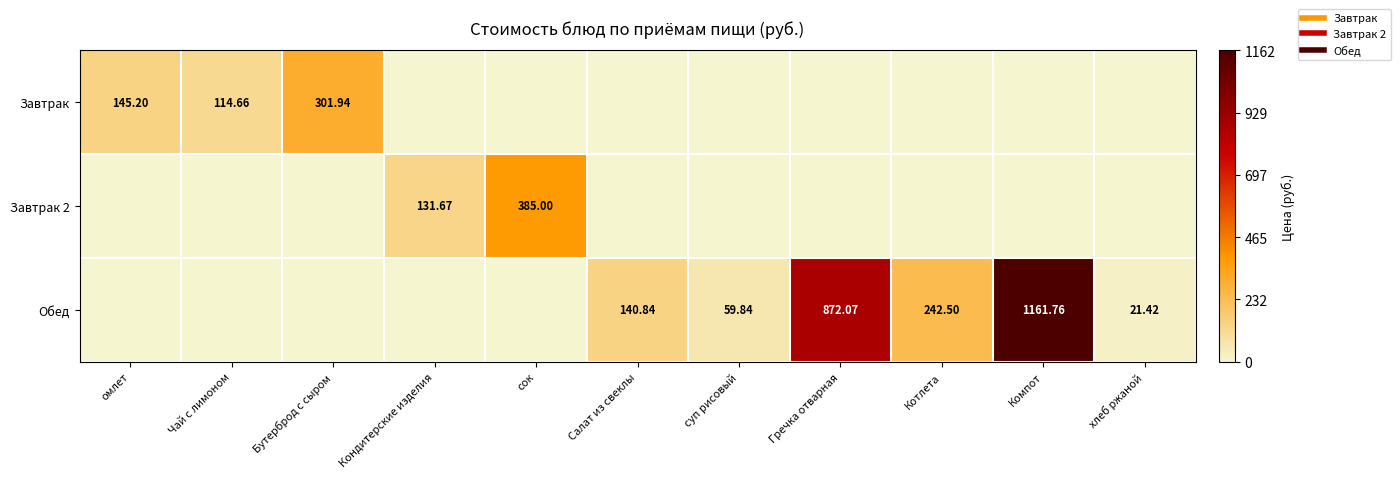

What is the average value of the Завтрак 2 series?

47.0